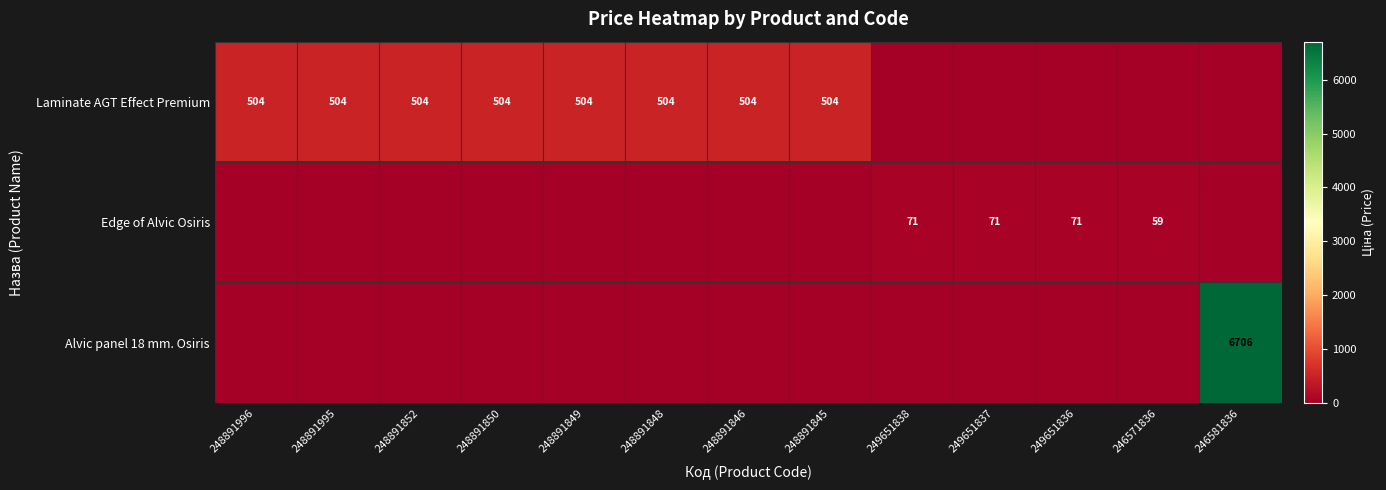

At how many categories does at least one series exceed 5006?

1